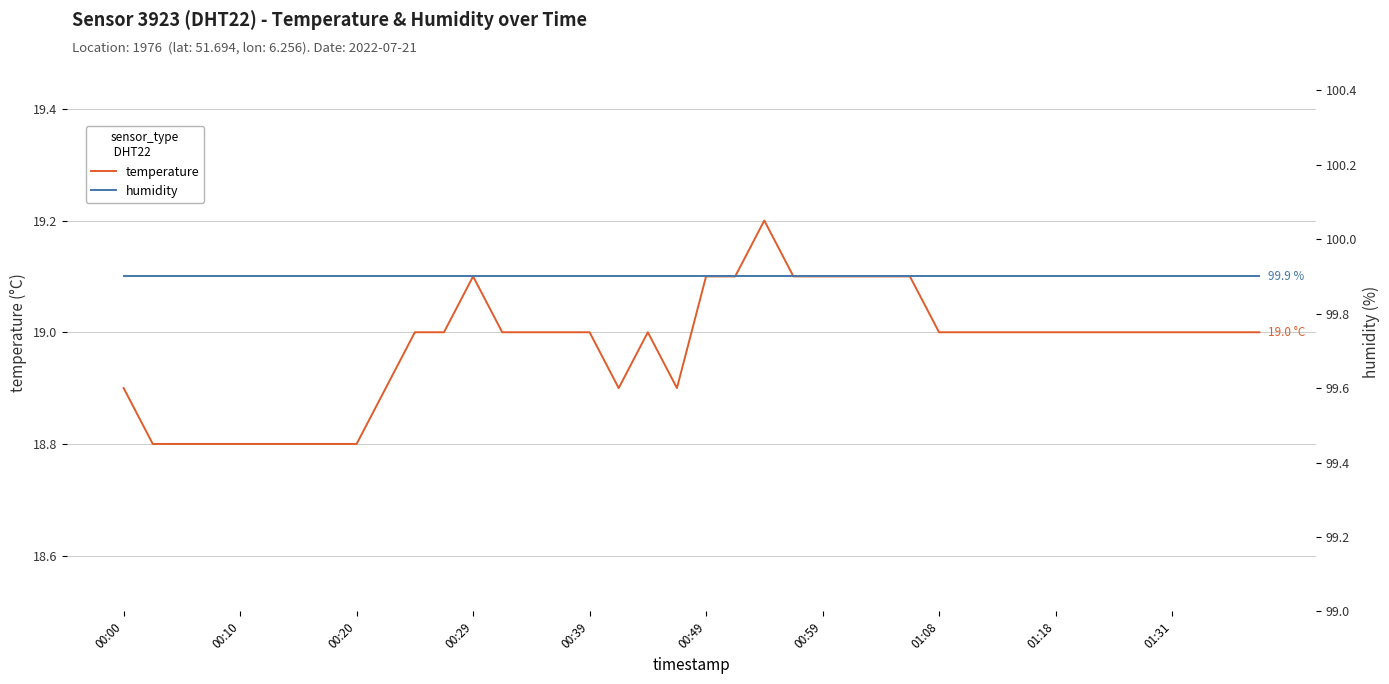

True or false: temperature and humidity cross at least once.

False